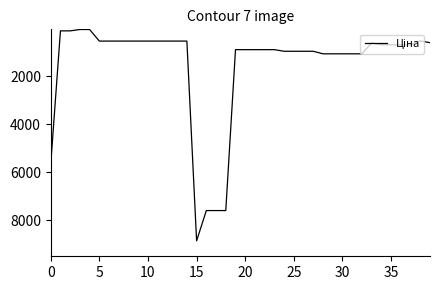

What is the maximum value shown in the chart?

8856.7